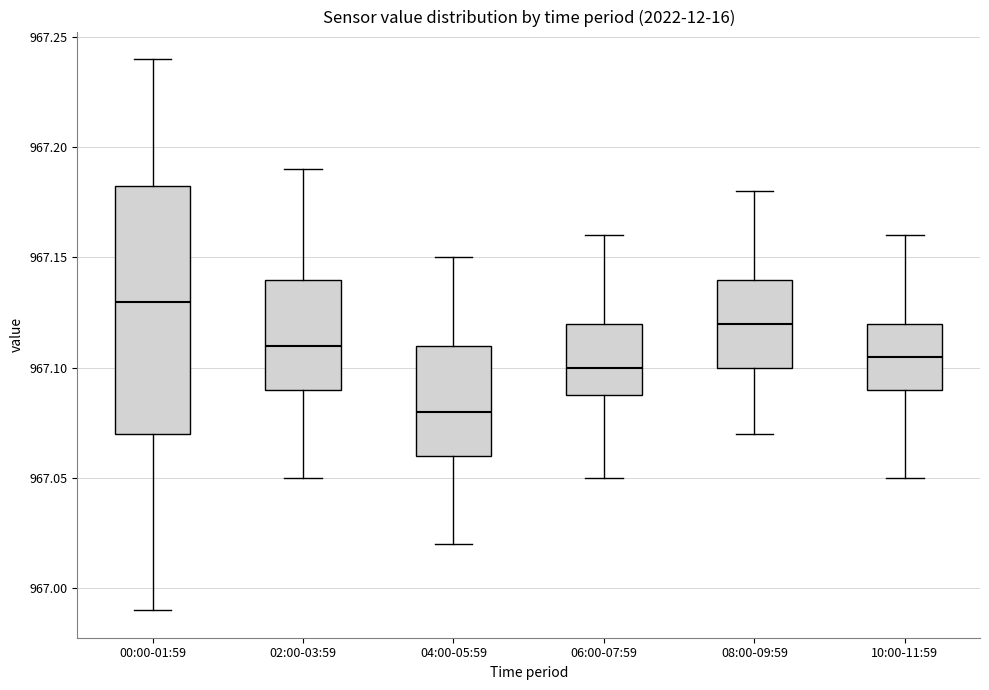

Reading left to right, read every box against the y-axis: the position of its median line, the range the box covers, and the ends of its whiskers. The values are not printed on the chart, so give them approximately, as read against the axis.

00:00-01:59: median 967.130, box 967.070 to 967.185, whiskers 966.990 to 967.240
02:00-03:59: median 967.110, box 967.090 to 967.140, whiskers 967.050 to 967.190
04:00-05:59: median 967.080, box 967.060 to 967.110, whiskers 967.020 to 967.150
06:00-07:59: median 967.100, box 967.090 to 967.120, whiskers 967.050 to 967.160
08:00-09:59: median 967.120, box 967.100 to 967.140, whiskers 967.070 to 967.180
10:00-11:59: median 967.105, box 967.090 to 967.120, whiskers 967.050 to 967.160